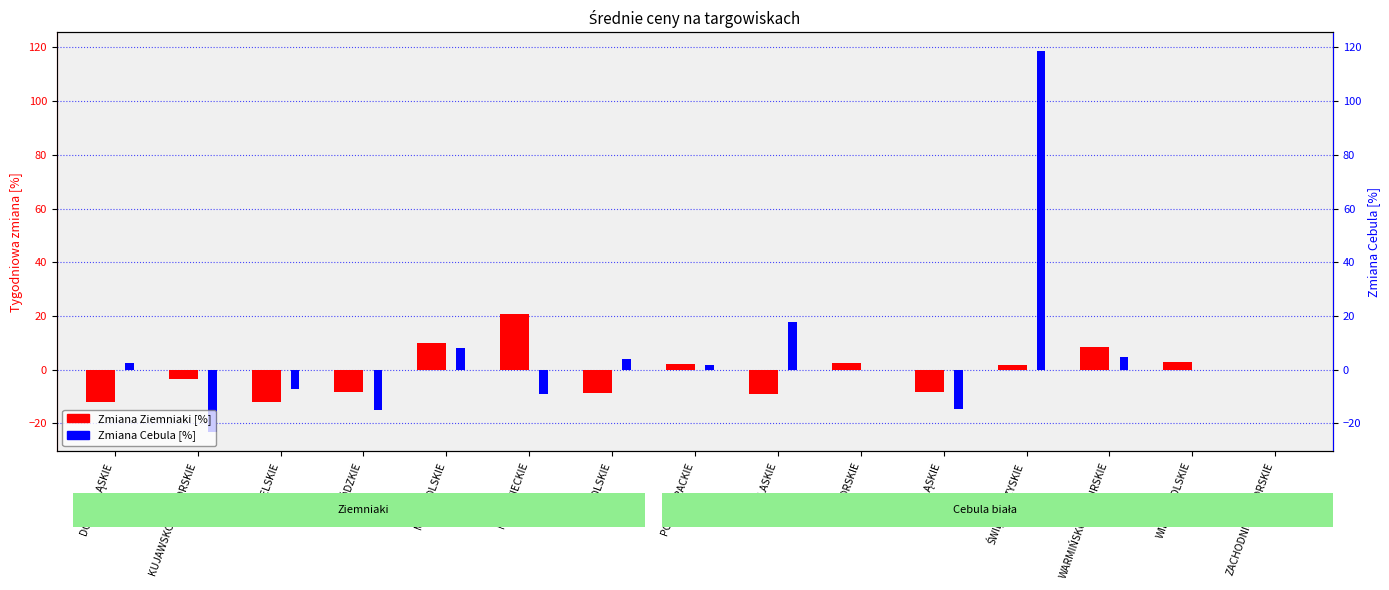

At which category is the sum across all series the highest?

ŚWIĘTOKRZYSKIE